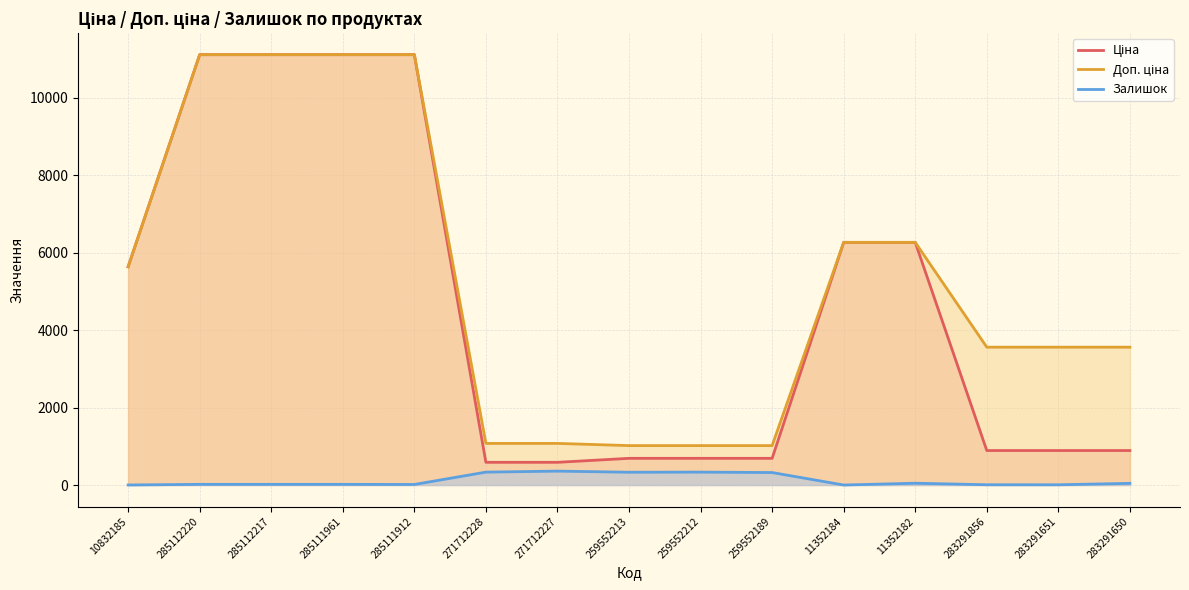

Between 259552189 and 283291651, which series saw the biggest shift?

Доп. ціна